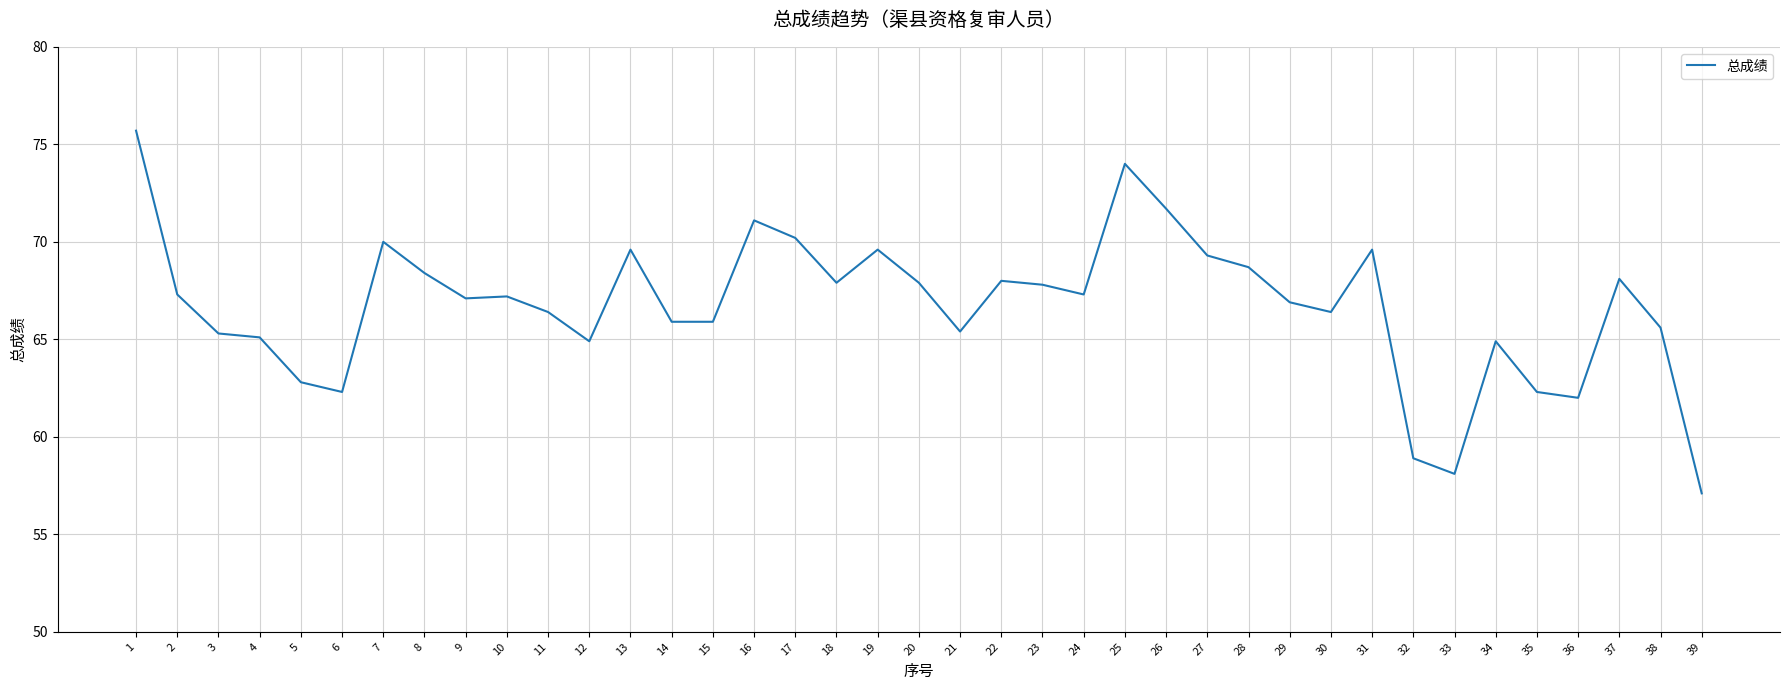

What value does the data have at 18?

67.9